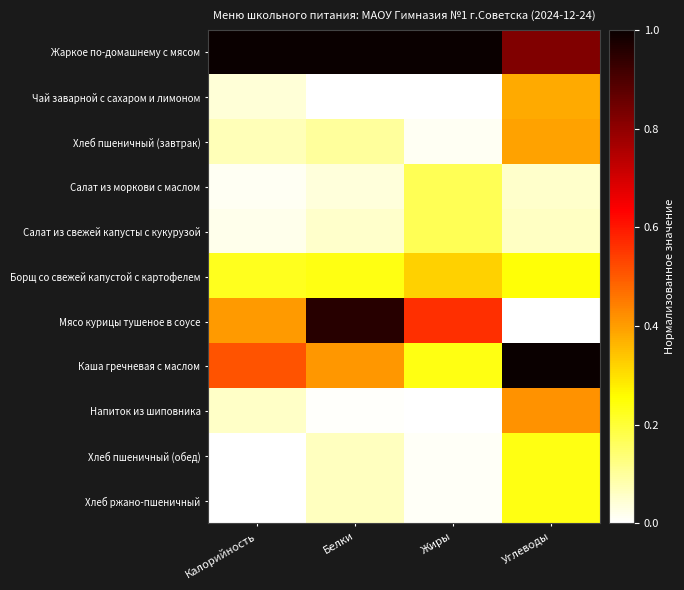

Between Жиры and Углеводы, which series saw the biggest shift?

Каша гречневая с маслом